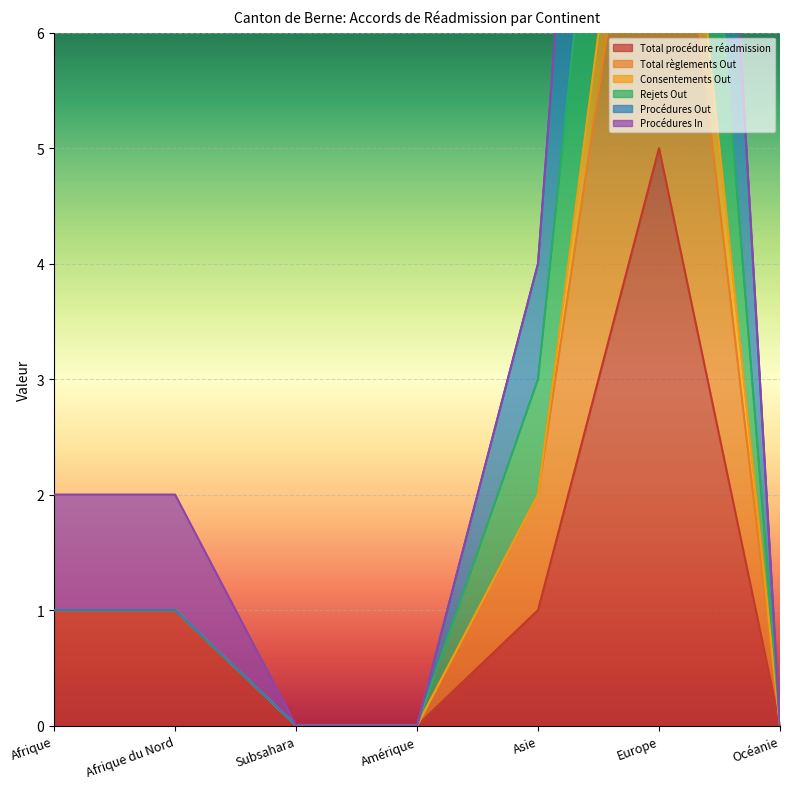

True or false: Total procédure réadmission and Procédures Out intersect in this chart.

False